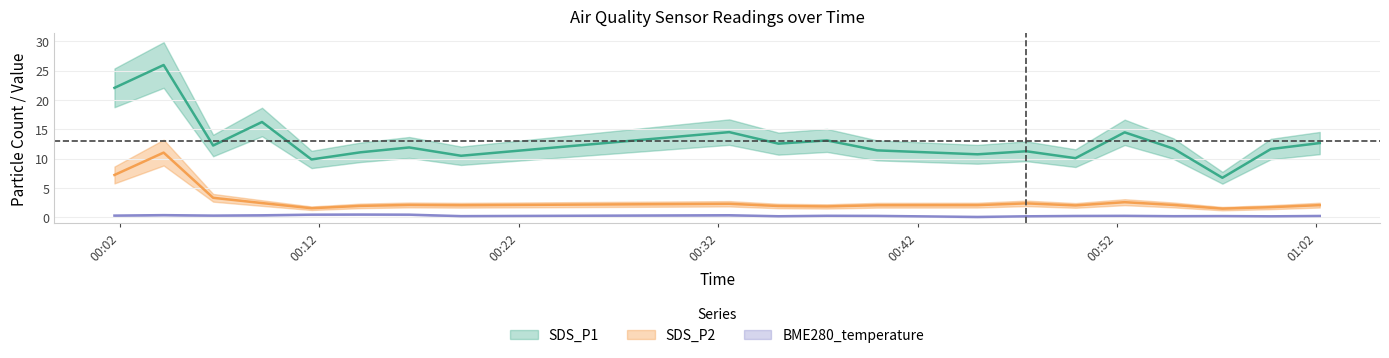

True or false: SDS_P1 and SDS_P2 intersect in this chart.

False